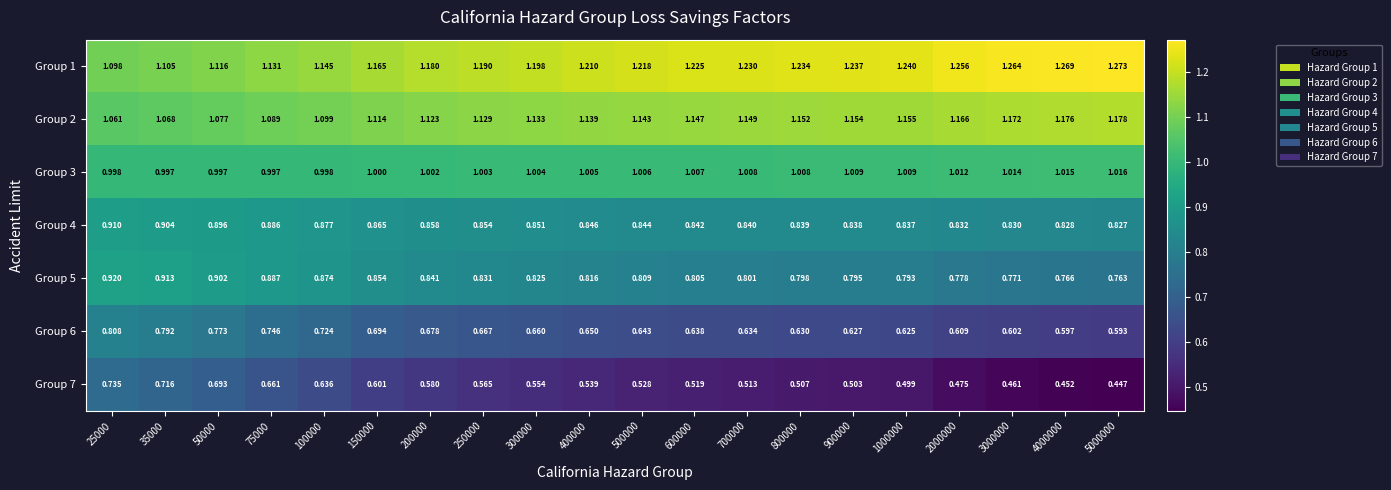

Is the value of Group 7 at 300000 greater than the value of Group 3 at 25000?

No